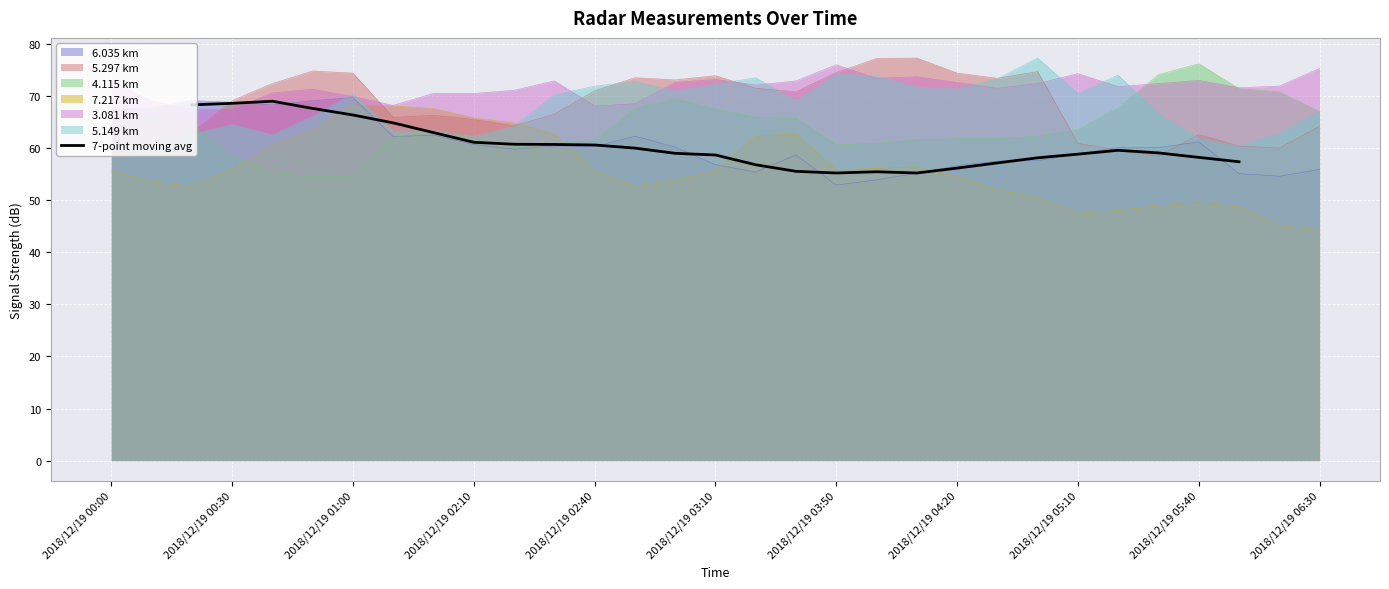

True or false: the data shows 24.4 at 20.

False